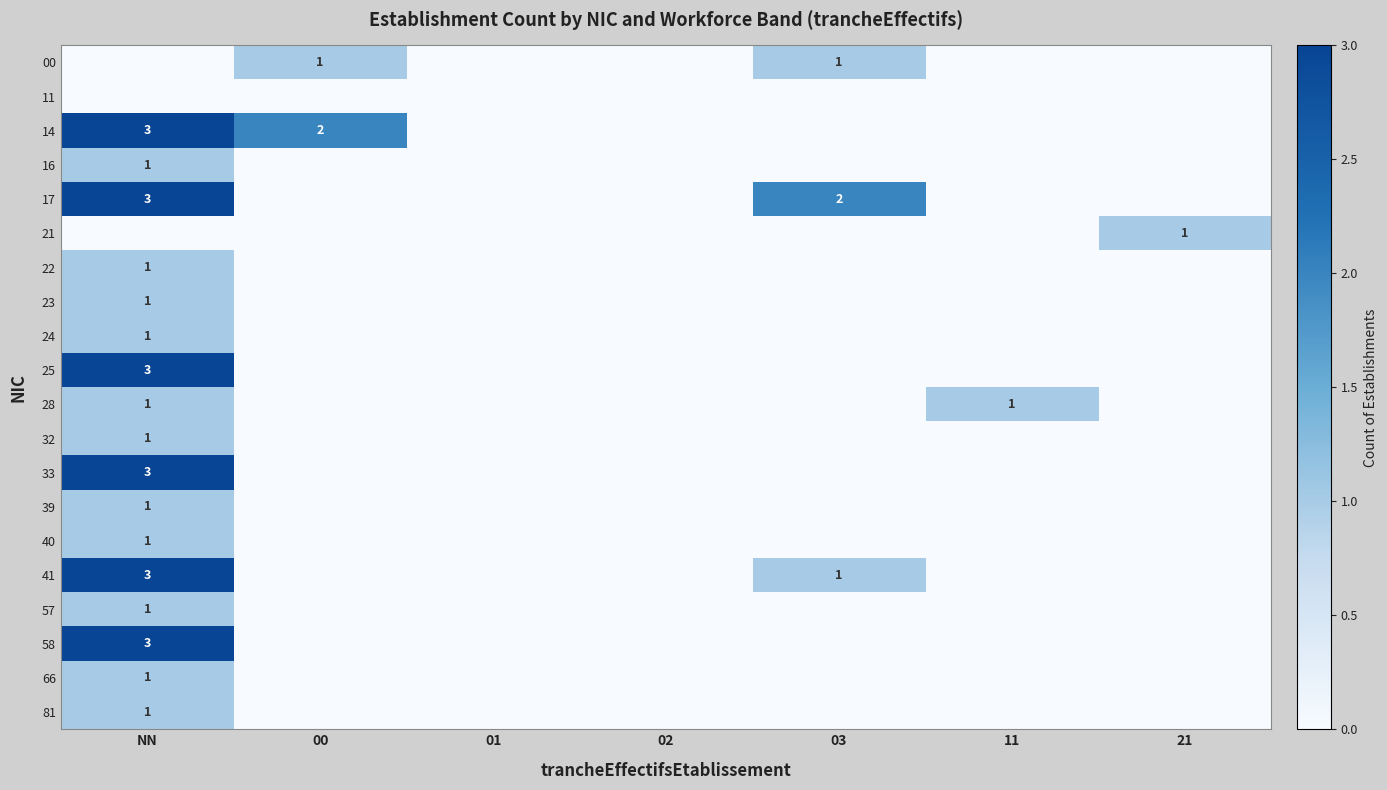

What is the total value across all series at 11?

1